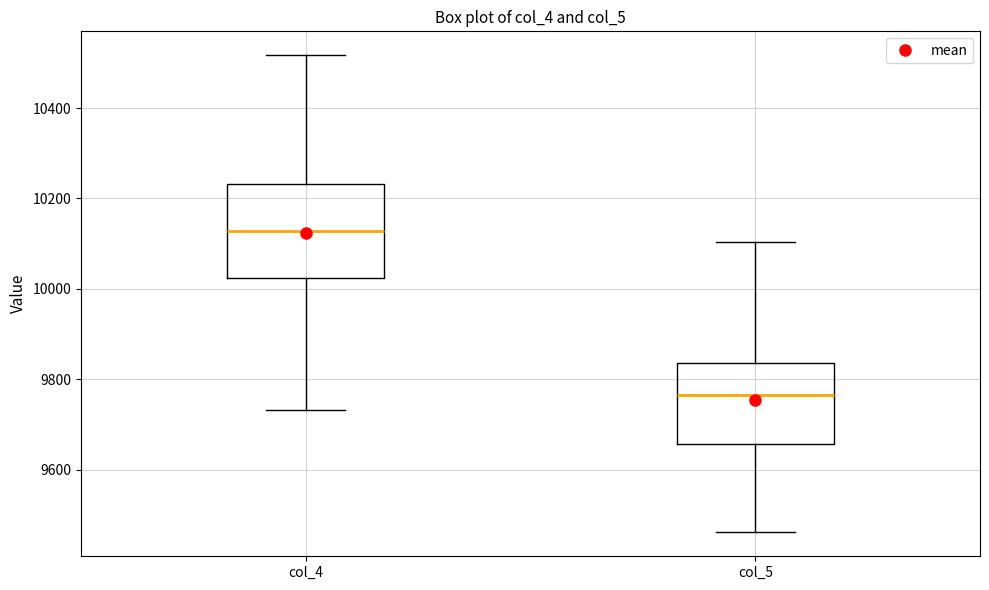

Which box has the lowest median line?

col_5